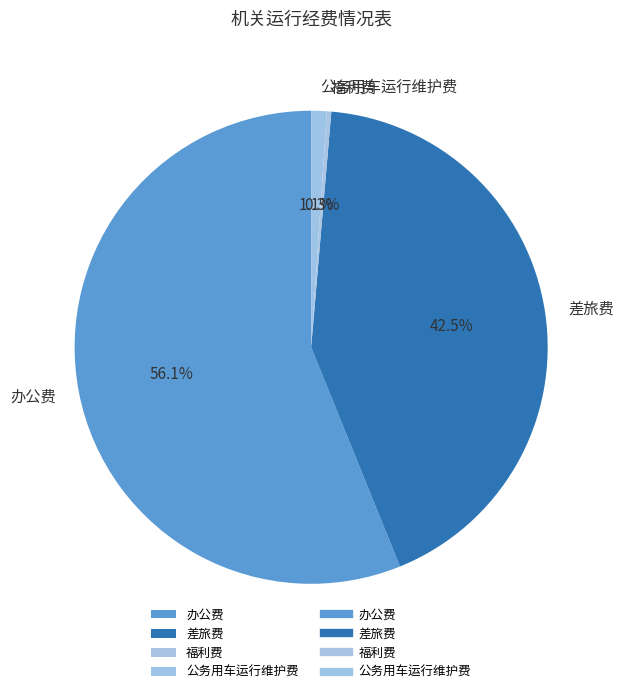

Combined, what portion of the pie is 差旅费 and 福利费?

42.8%